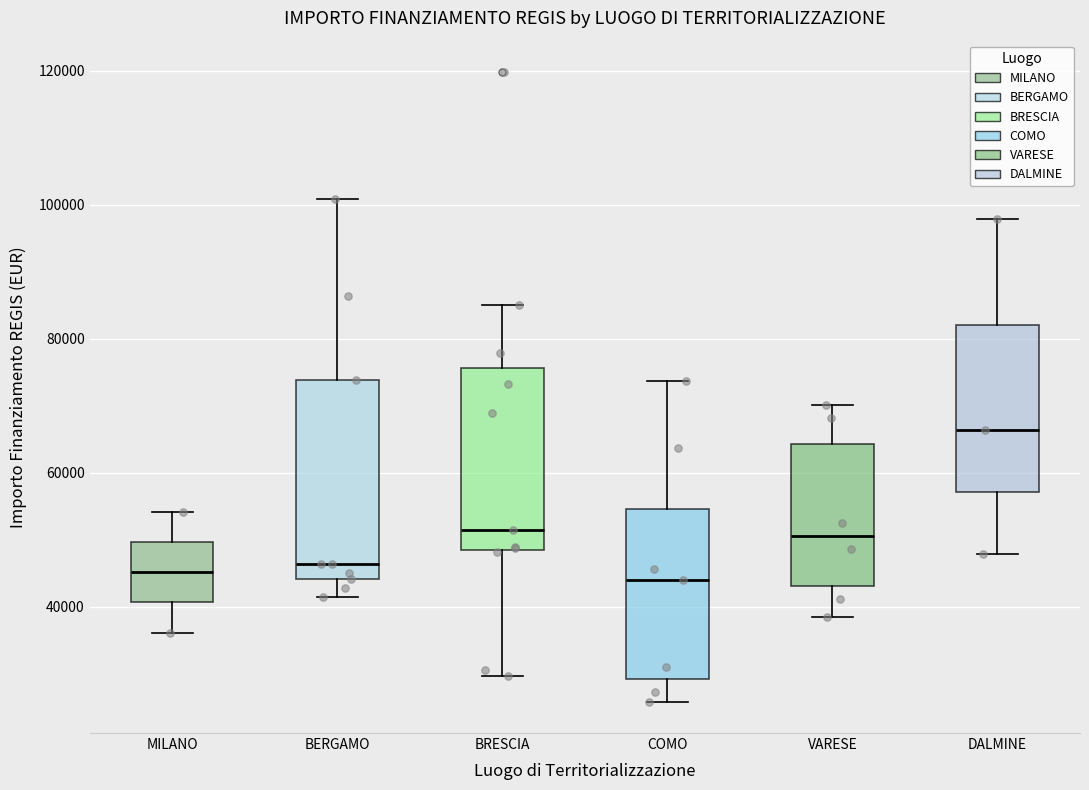

Which box is the tallest, from its lower edge to its upper edge?

BERGAMO